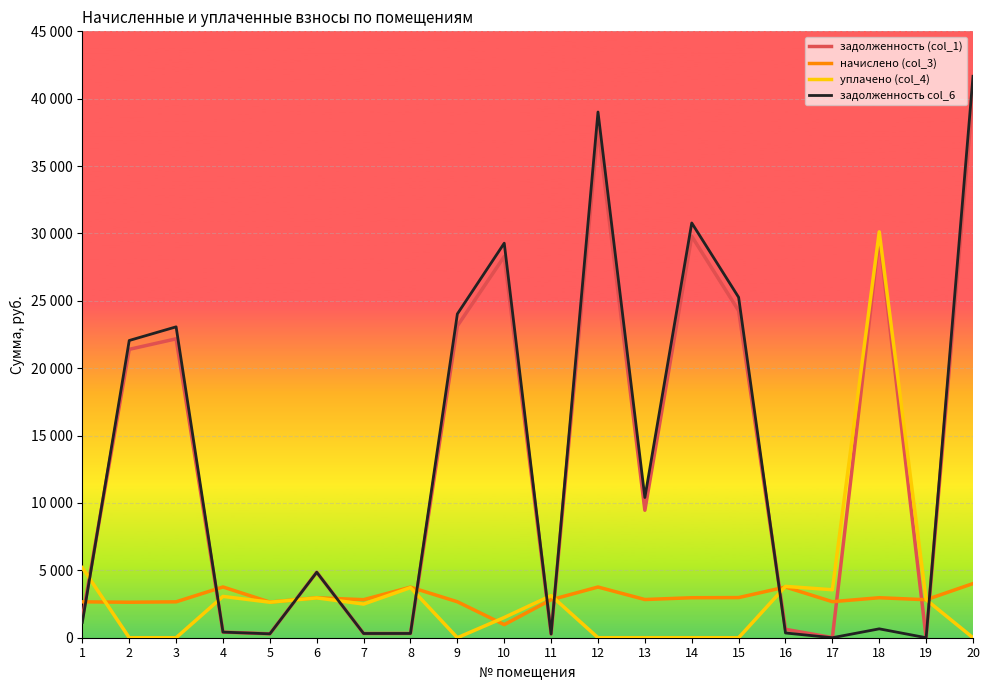

What is the difference between the задолженность (col_1) values at 18 and 3?

7608.7